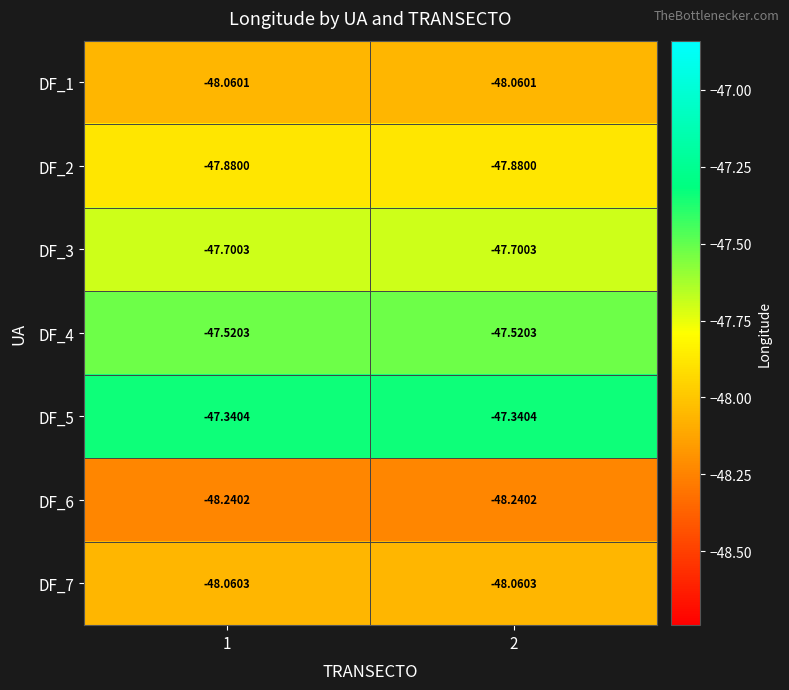

Rank the series at 1 from lowest to highest value.

DF_6, DF_7, DF_1, DF_2, DF_3, DF_4, DF_5